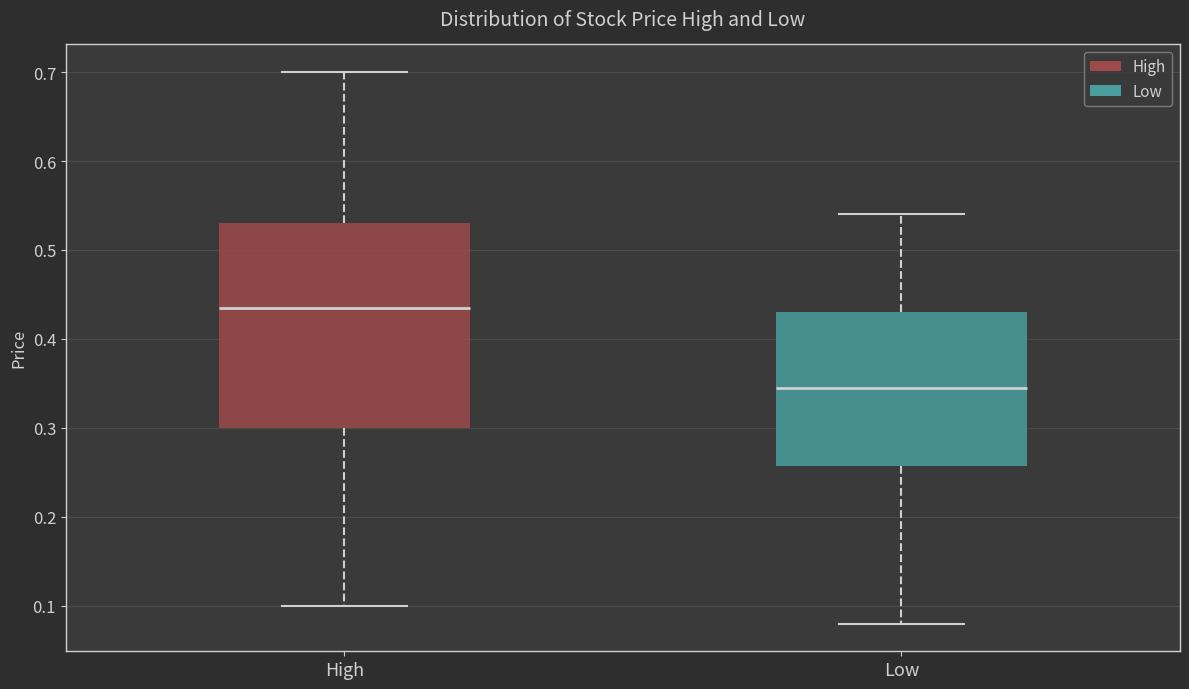

Where does the lower whisker of the box for High end on the y-axis? The values are not printed on the chart, so give them approximately, as read against the axis.

0.10